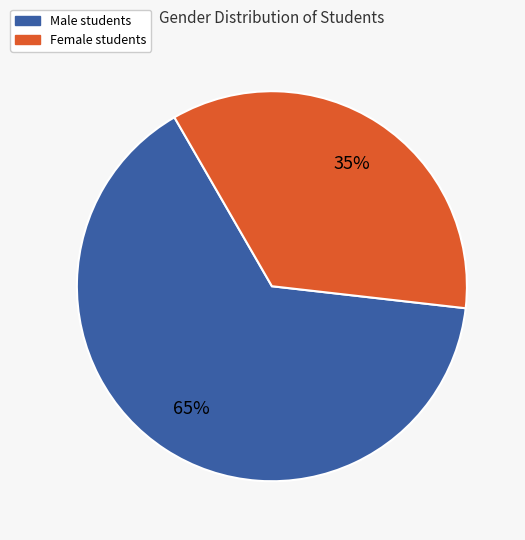

Is there any slice that represents more than half of the pie?

Yes